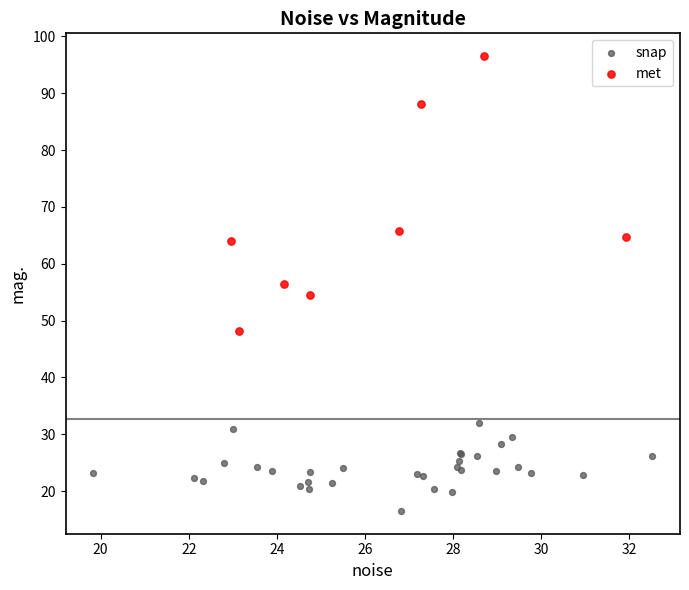

Which series contains the lowest Y value?

snap